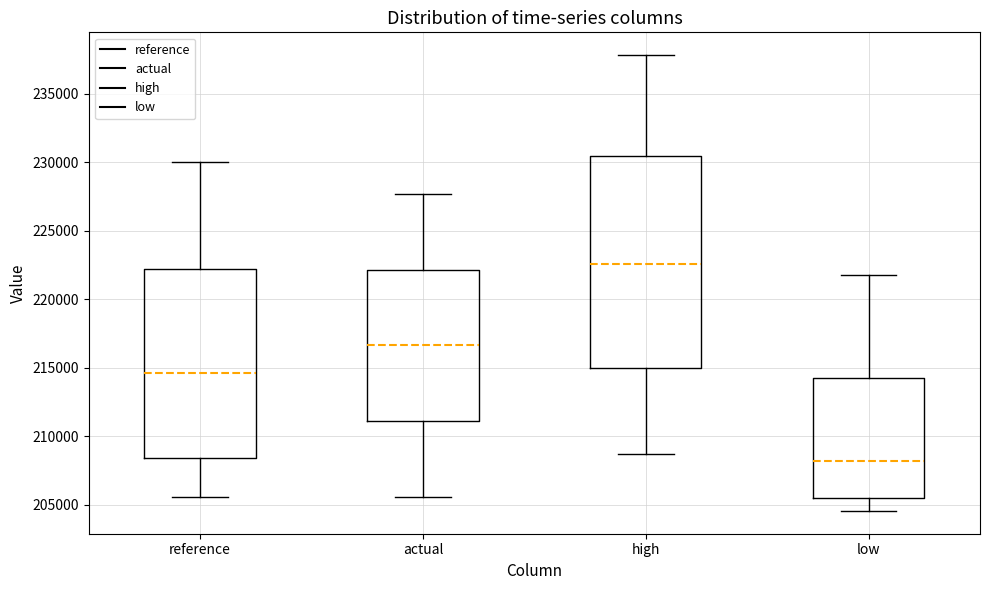

Reading left to right, transcribe this box plot: for each box, give where its median line is, the range the box spans, and where its two whiskers end, as read against the y-axis. The values are not printed on the chart, so give them approximately, as read against the axis.

reference: median 214500, box 208500 to 222000, whiskers 205500 to 230000
actual: median 216500, box 211000 to 222000, whiskers 205500 to 227500
high: median 222500, box 215000 to 230500, whiskers 208500 to 238000
low: median 208000, box 205500 to 214000, whiskers 204500 to 222000